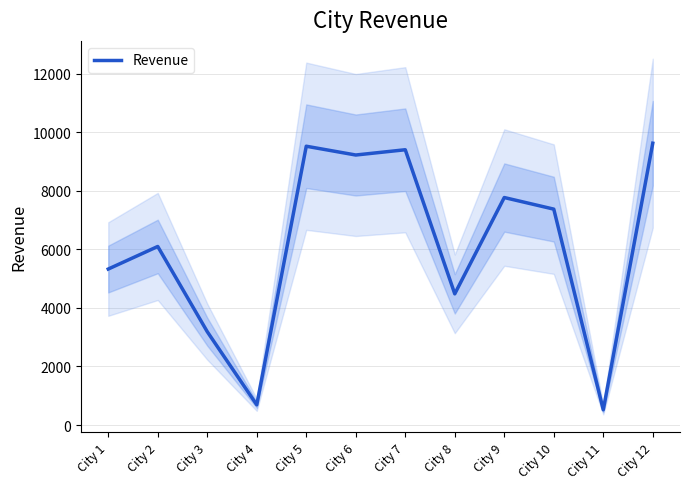

How many data points does each series have?

12